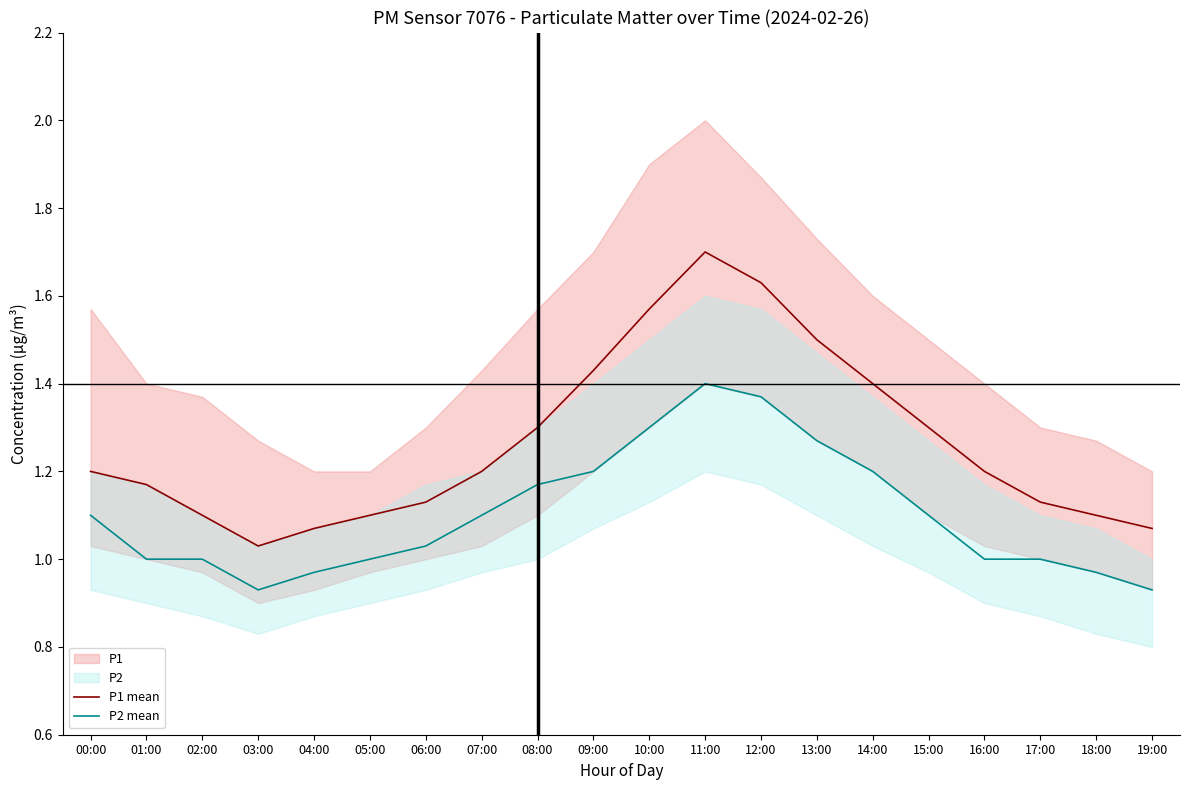

Where is P1 mean nearest to the value 1?

03:00